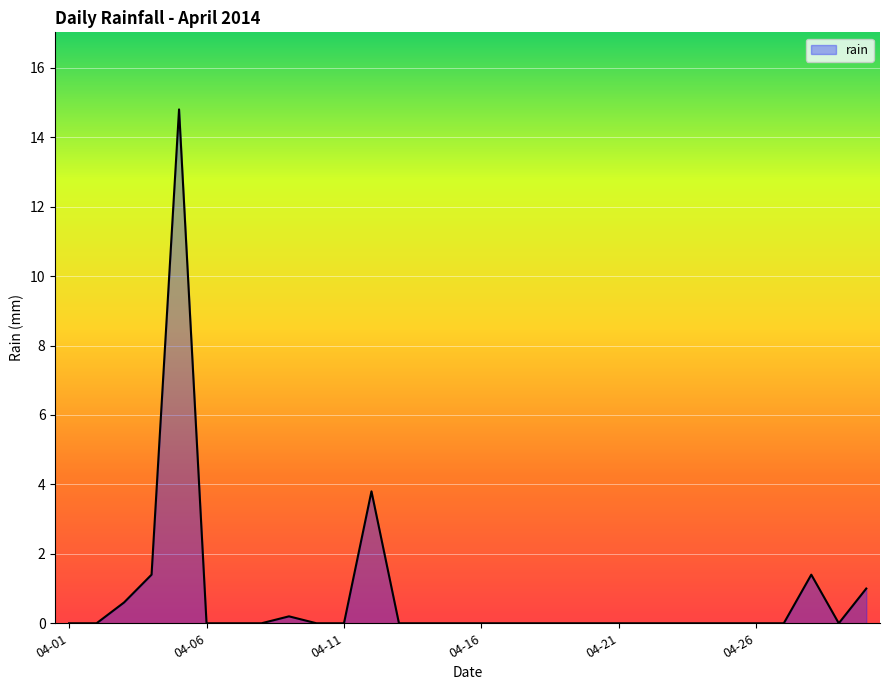

Reading right to left, list all the values displayed in this chart.

1.0	0.0	1.4	0.0	0.0	0.0	0.0	0.0	0.0	0.0	0.0	0.0	0.0	0.0	0.0	0.0	0.0	0.0	3.8	0.0	0.0	0.2	0.0	0.0	0.0	14.8	1.4	0.6	0.0	0.0